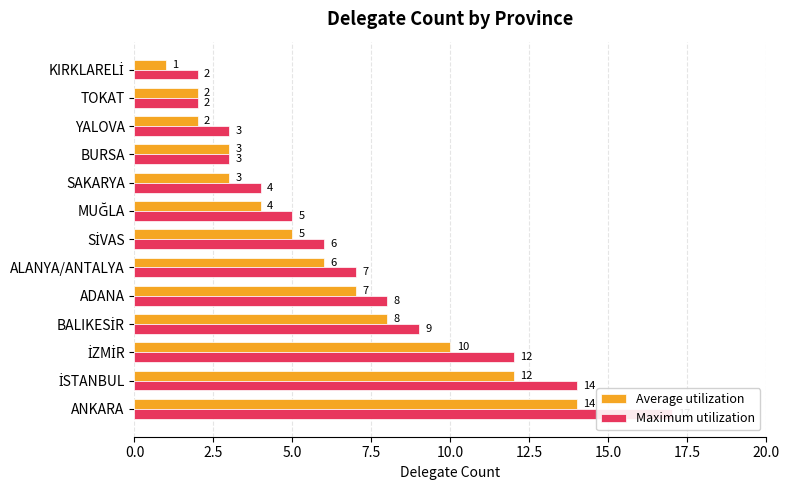

What is the difference between the highest and lowest values at SİVAS?

1